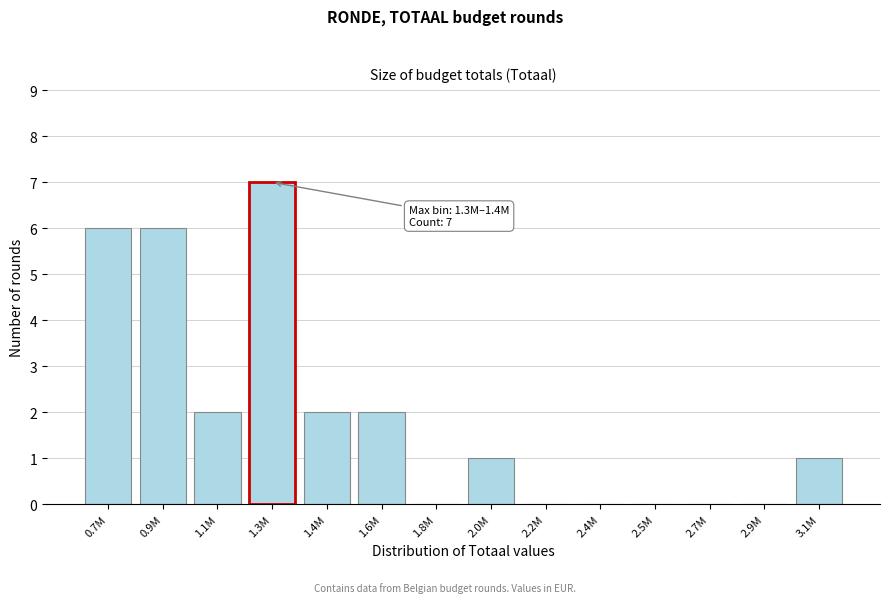

Reading left to right, list all the values displayed in this chart.

0.7M=6	0.9M=6	1.1M=2	1.3M=7	1.4M=2	1.6M=2	1.8M=0	2.0M=1	2.2M=0	2.4M=0	2.5M=0	2.7M=0	2.9M=0	3.1M=1